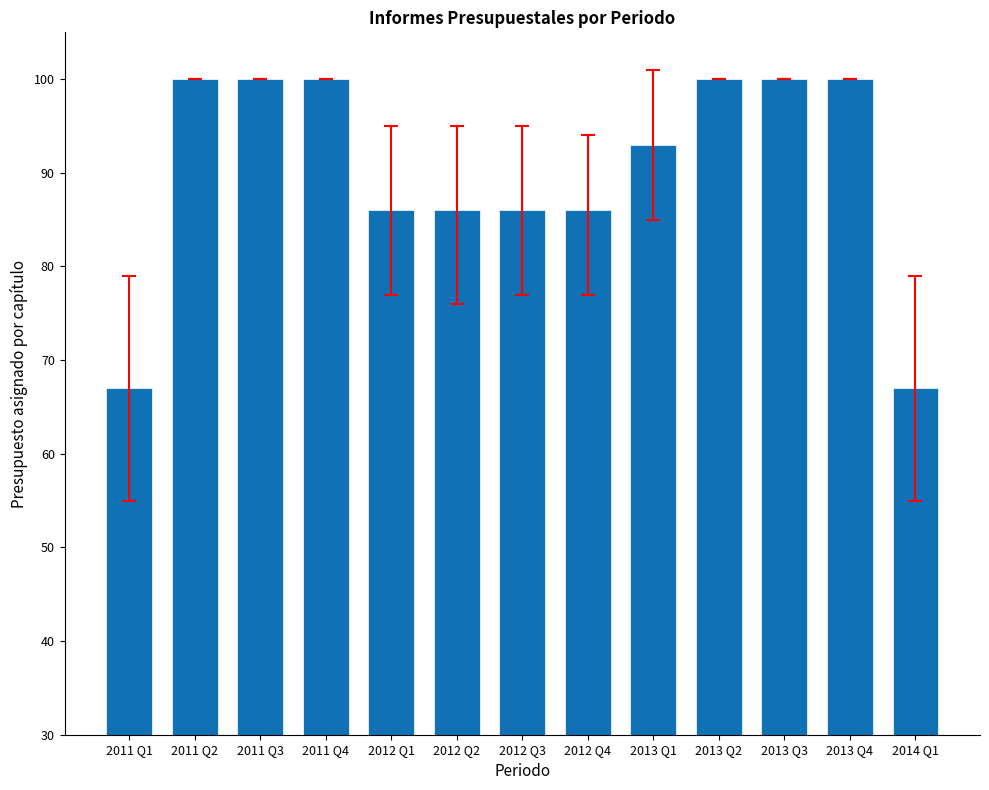

Are the bars grouped side by side (vs. stacked)?

No